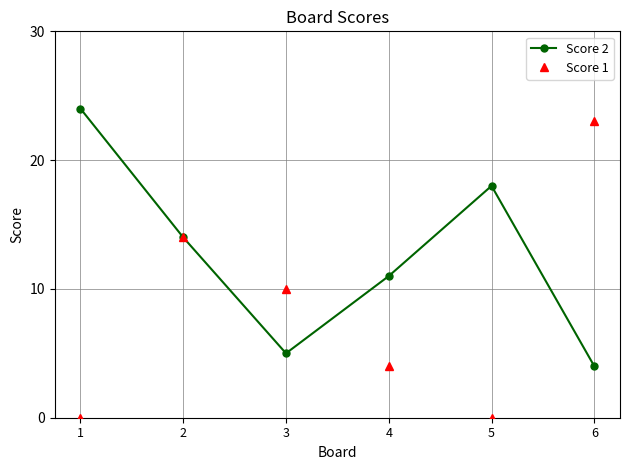

What is the difference between the Score 2 values at 3 and 6?

1